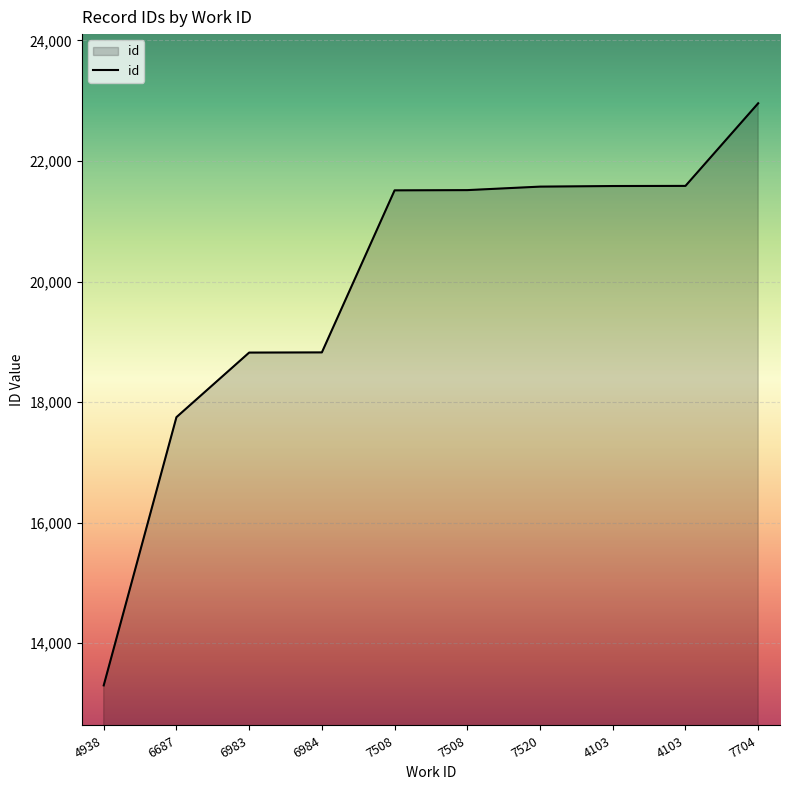

Does the chart have visible grid lines?

Yes